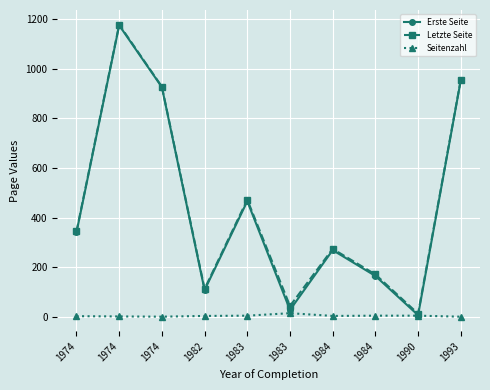

What are all the series names shown in the legend?

Erste Seite, Letzte Seite, Seitenzahl